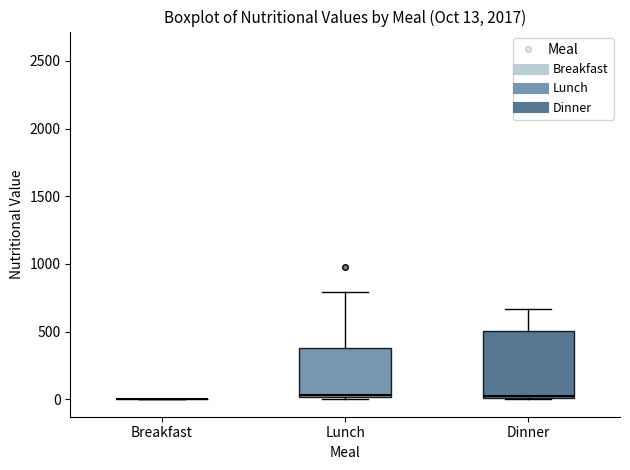

Which box is the tallest, from its lower edge to its upper edge?

Dinner